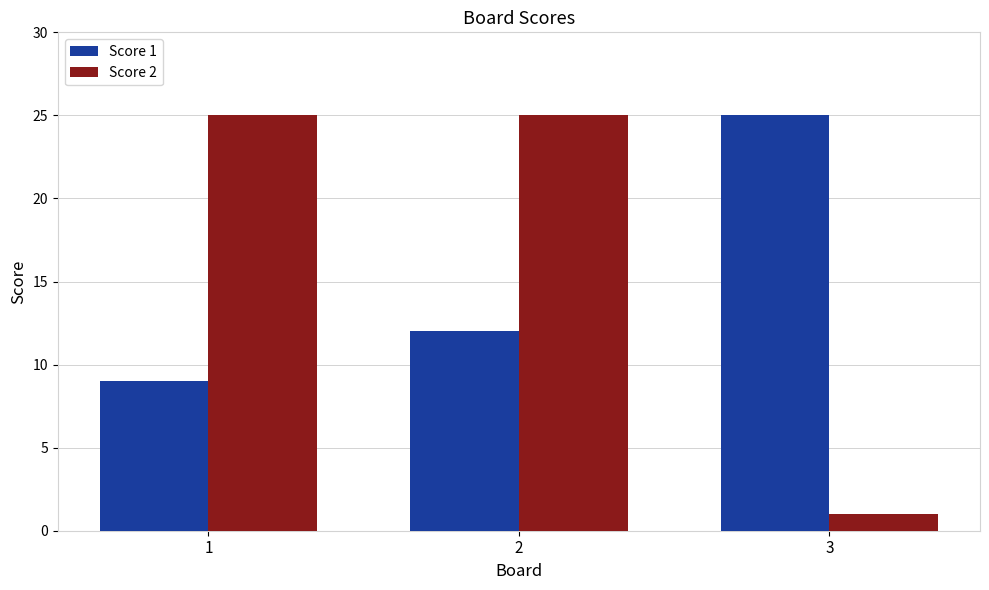

What value does the Score 2 series have at 3?

1